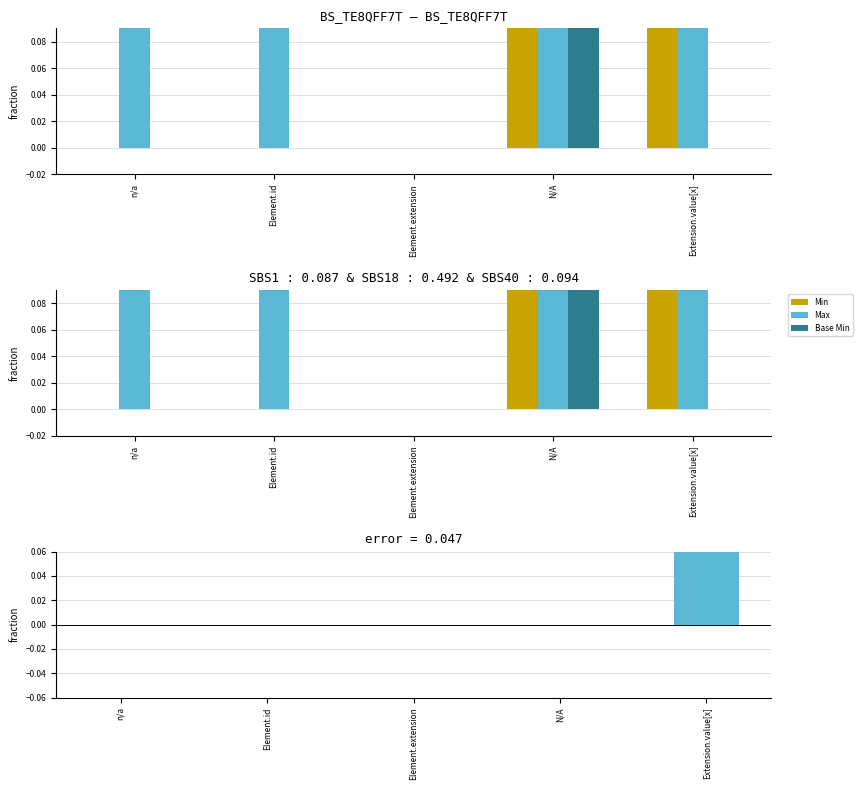

Reading right to left, transcribe all the data shown in this chart.

Min: Extension.value[x]=1	N/A=1	Element.extension=0	Element.id=0	n/a=0
Max: Extension.value[x]=1	N/A=1	Element.extension=0	Element.id=1	n/a=1
Base Min: Extension.value[x]=0	N/A=1	Element.extension=0	Element.id=0	n/a=0
Min-BaseMin diff: Extension.value[x]=1	N/A=0	Element.extension=0	Element.id=0	n/a=0